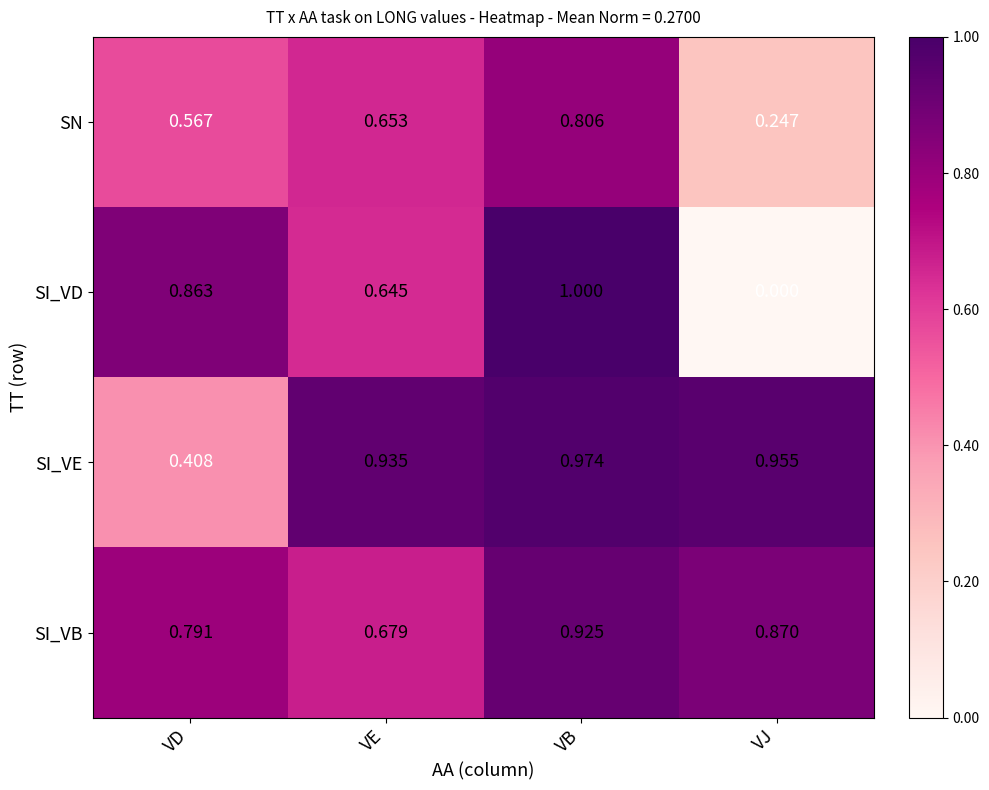

At which label is SI_VD closest to 0?

VJ